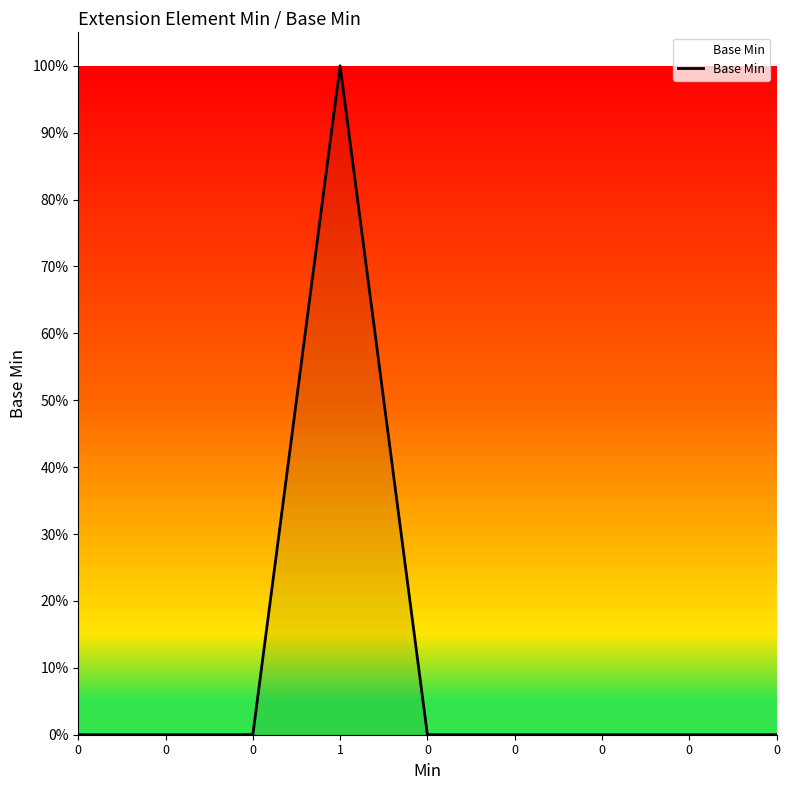

Reading right to left, transcribe all the data shown in this chart.

0=0	0=0	0=0	0=0	0=0	1=1	0=0	0=0	0=0